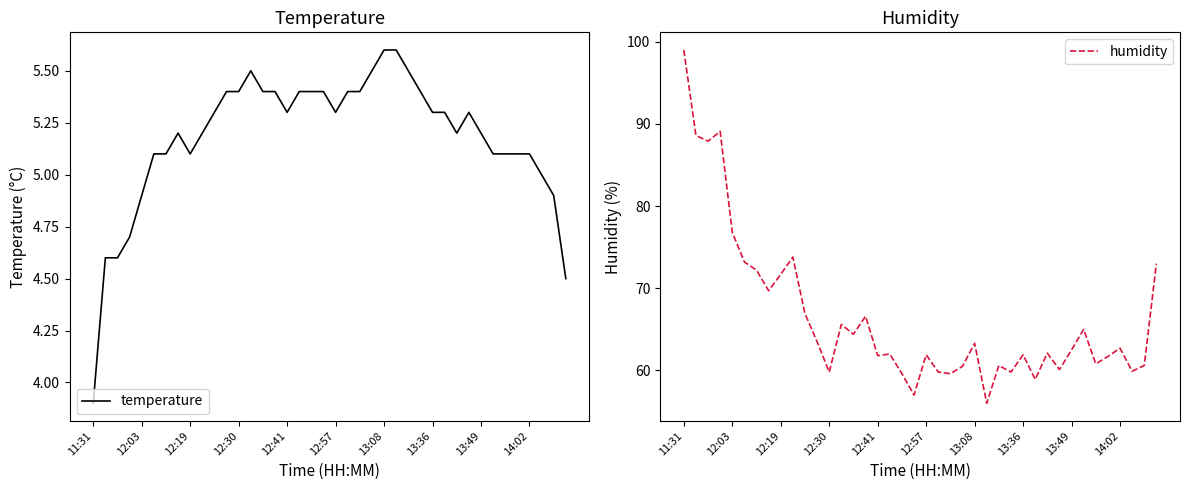

How many data points does each series have?

40